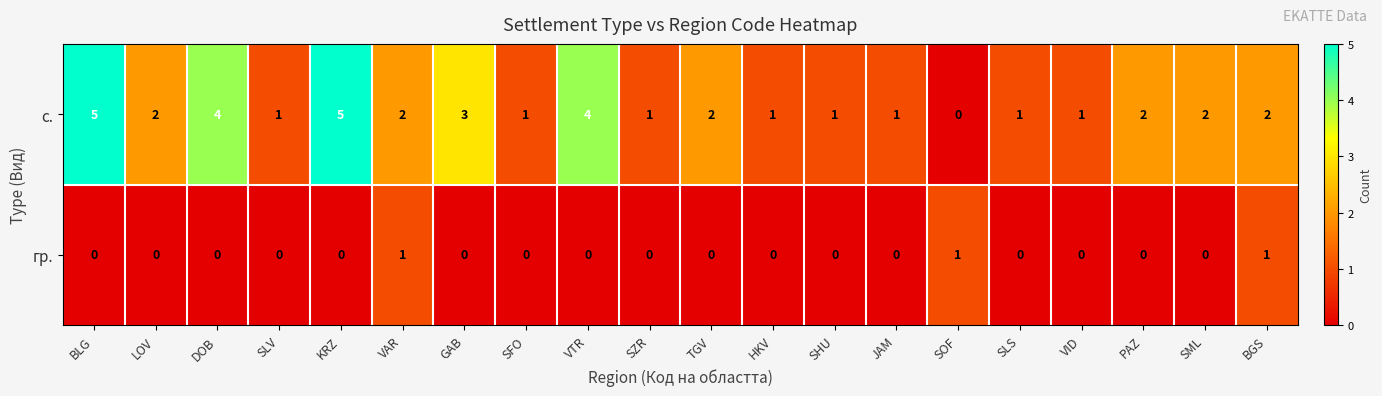

How many гр. values are between 0 and 1?

20